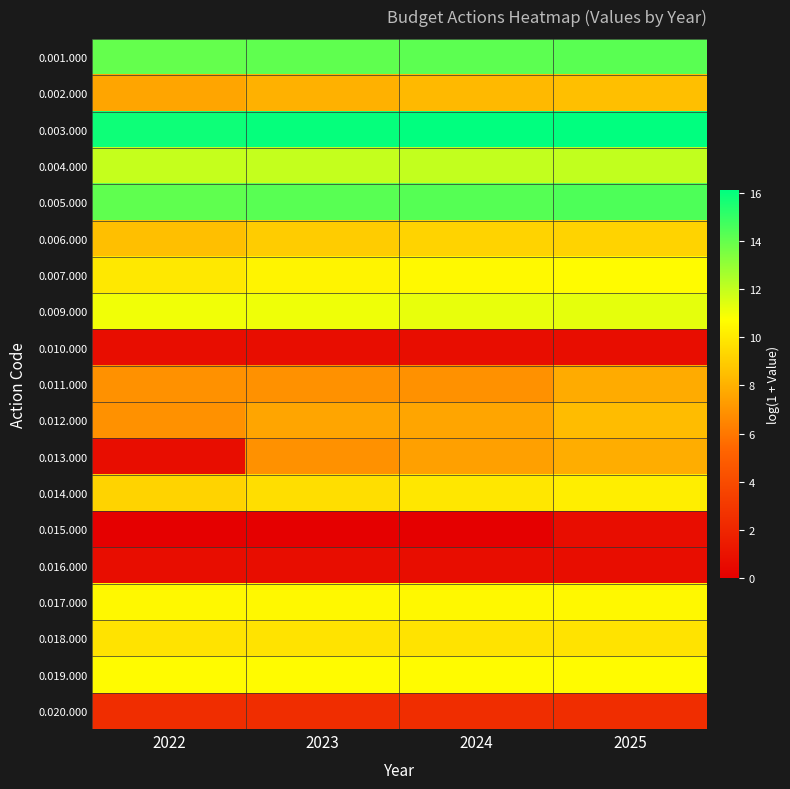

How many distinct data groups are displayed?

19